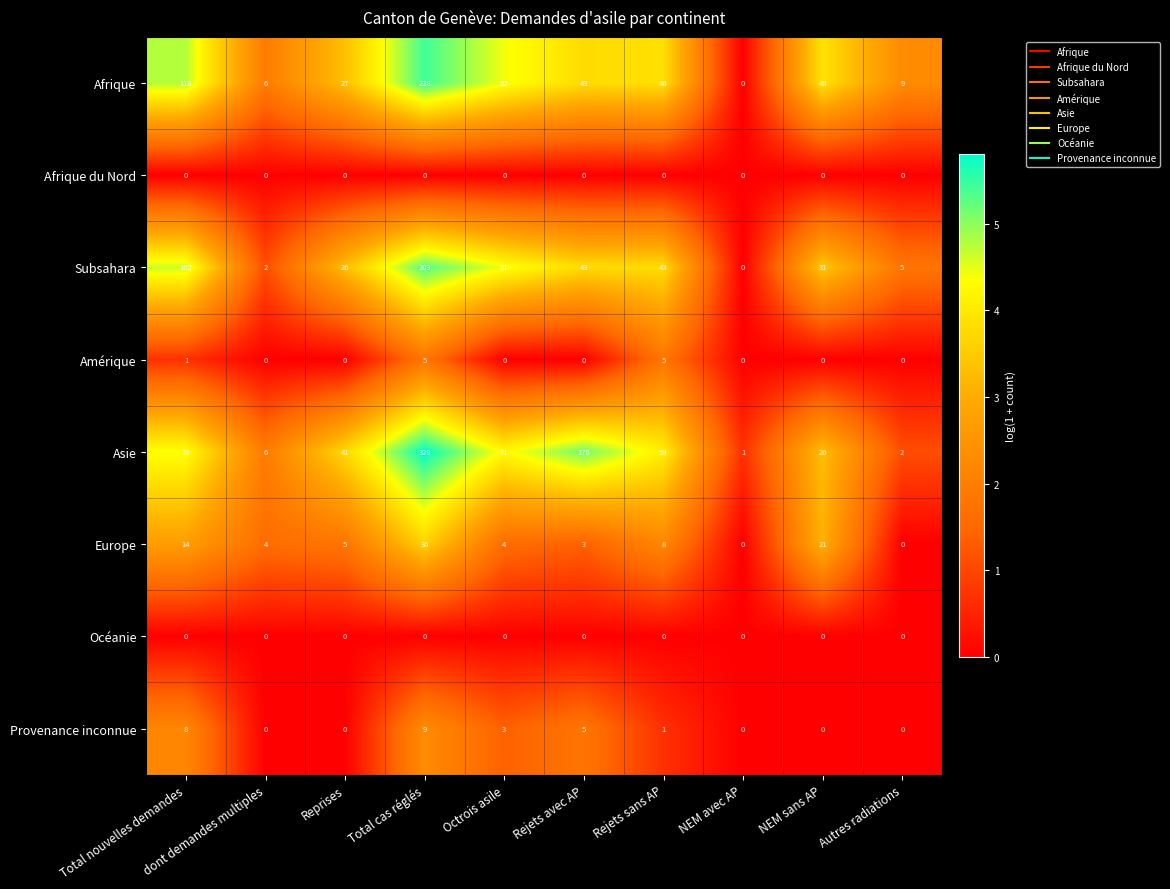

What is the sum of all Subsahara values?

536